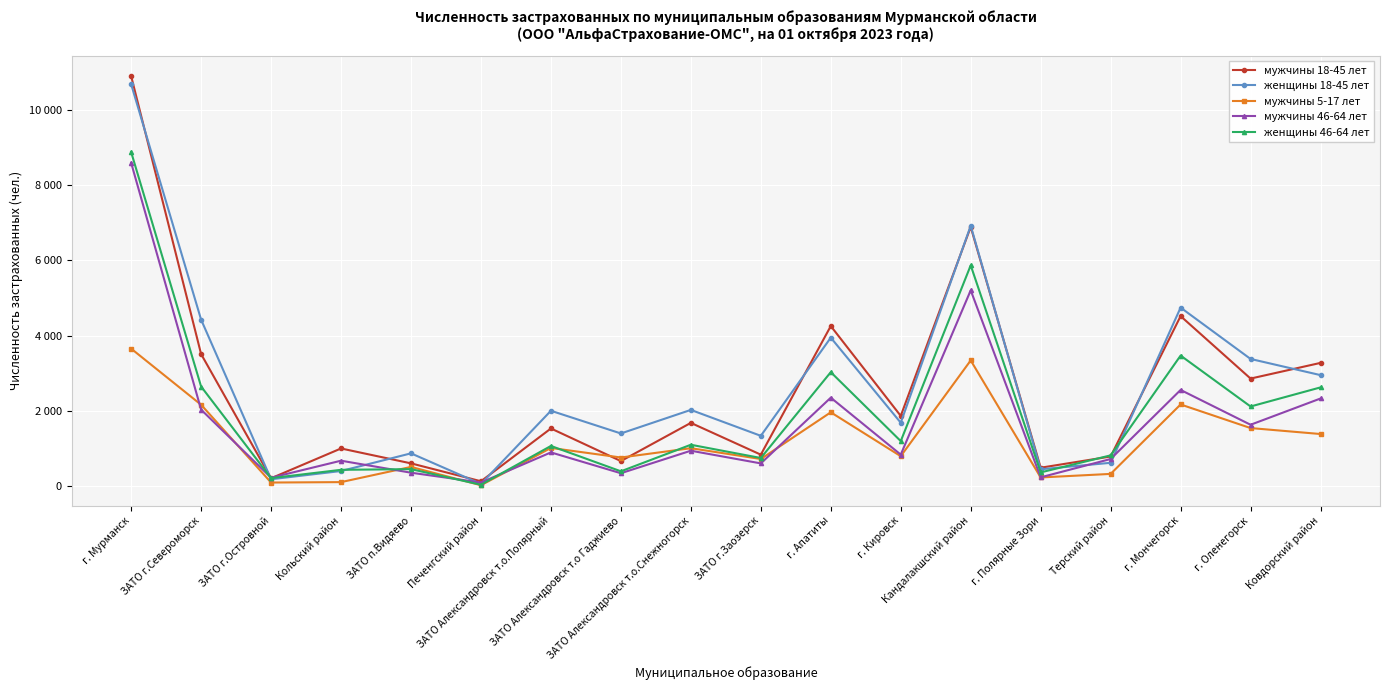

Rank the series at Кольский район from lowest to highest value.

мужчины 5-17 лет, женщины 18-45 лет, женщины 46-64 лет, мужчины 46-64 лет, мужчины 18-45 лет